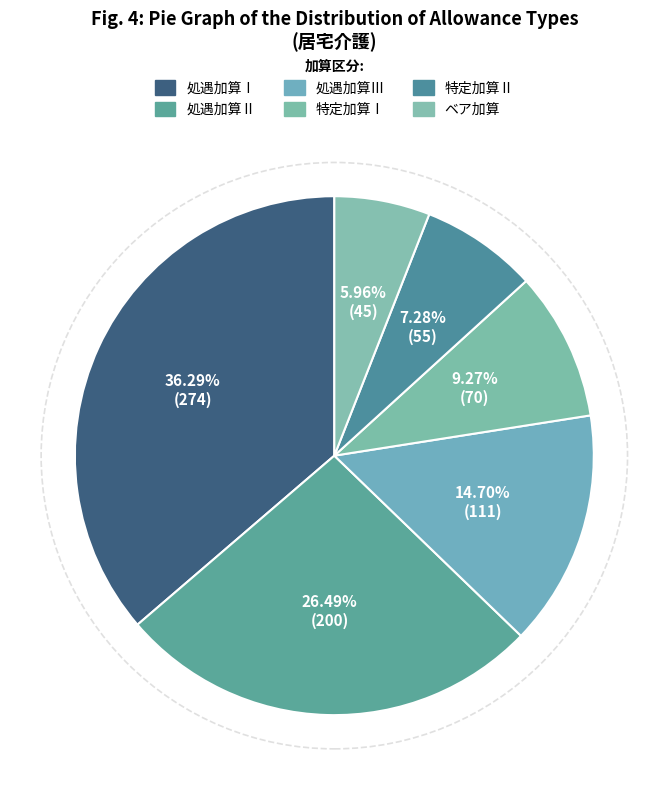

True or false: 特定加算Ⅱ accounts for 13% of the total.

False